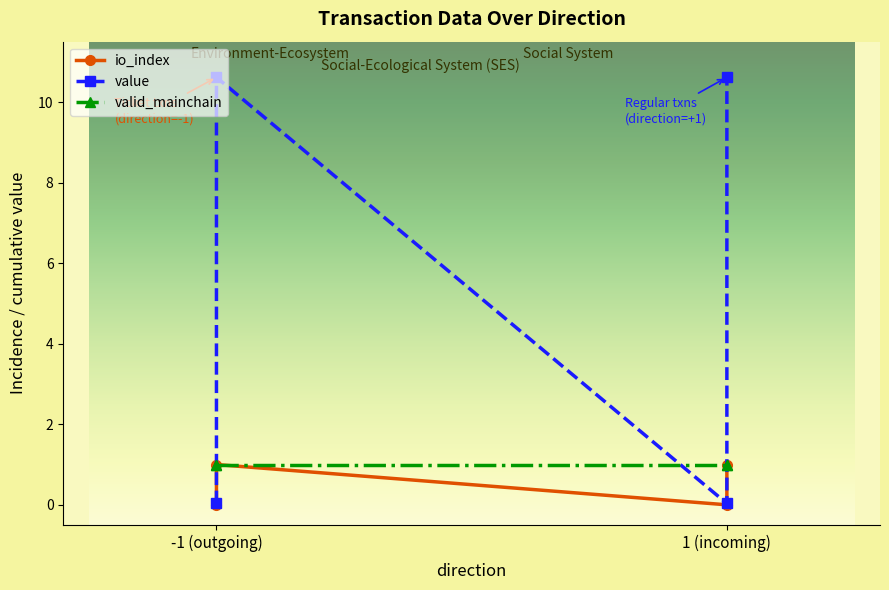

The io_index series shows -0.3 at 1 (incoming). True or false?

False